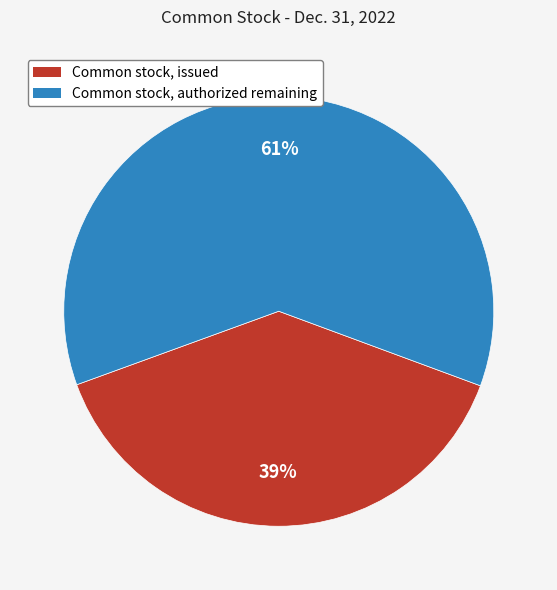

Rank the categories by value from highest to lowest.

Common stock, authorized, Common stock, issued